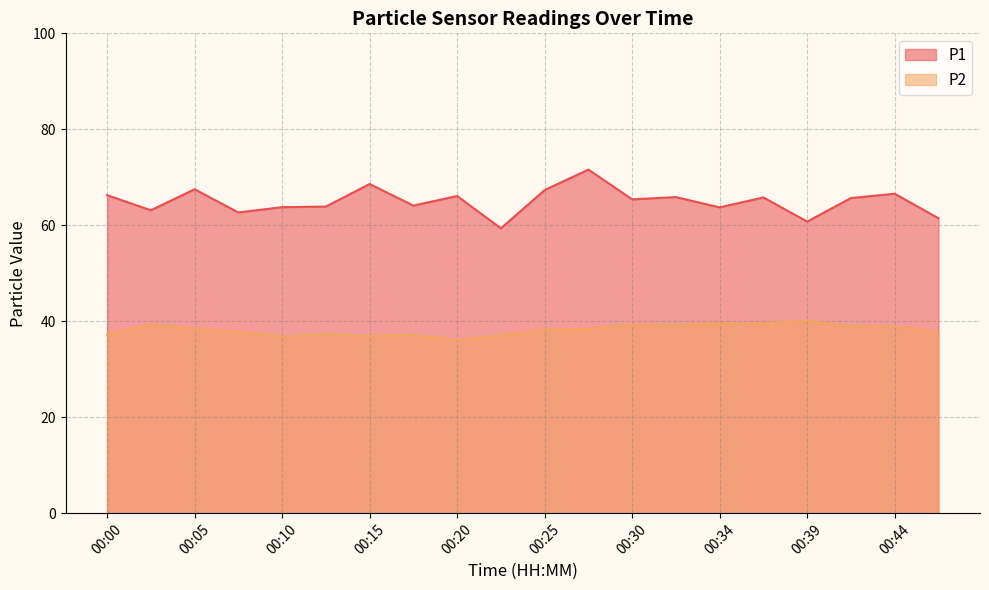

What is the greatest value displayed?

71.6